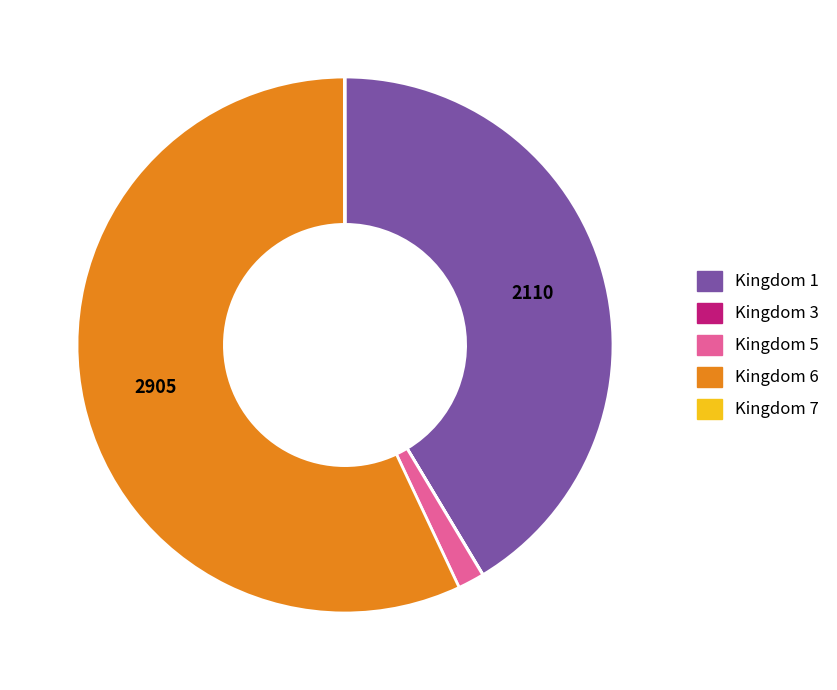

The Kingdom 6 slice represents 45% of the pie. True or false?

False